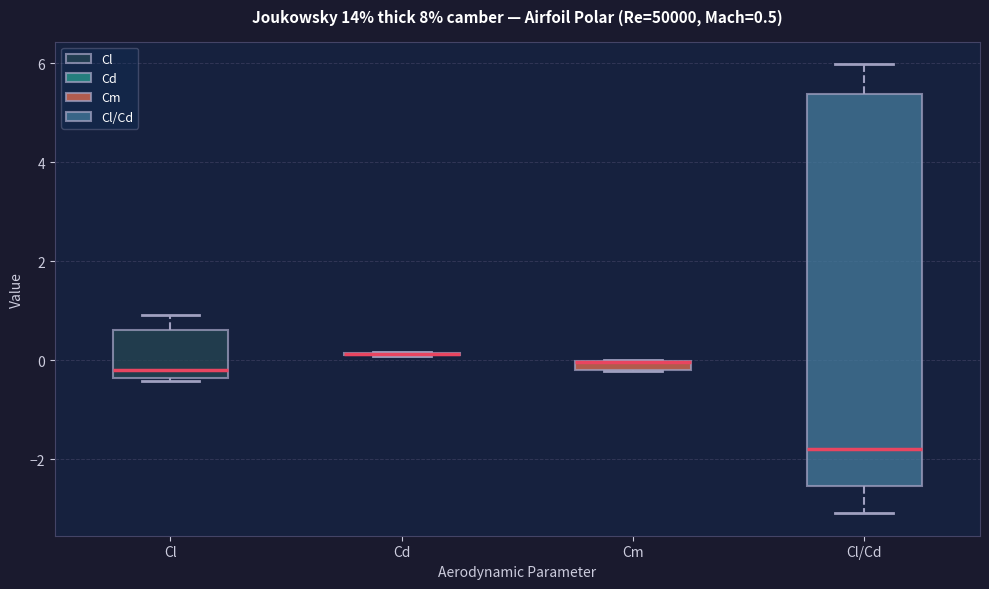

Which box is the tallest, from its lower edge to its upper edge?

Cl/Cd